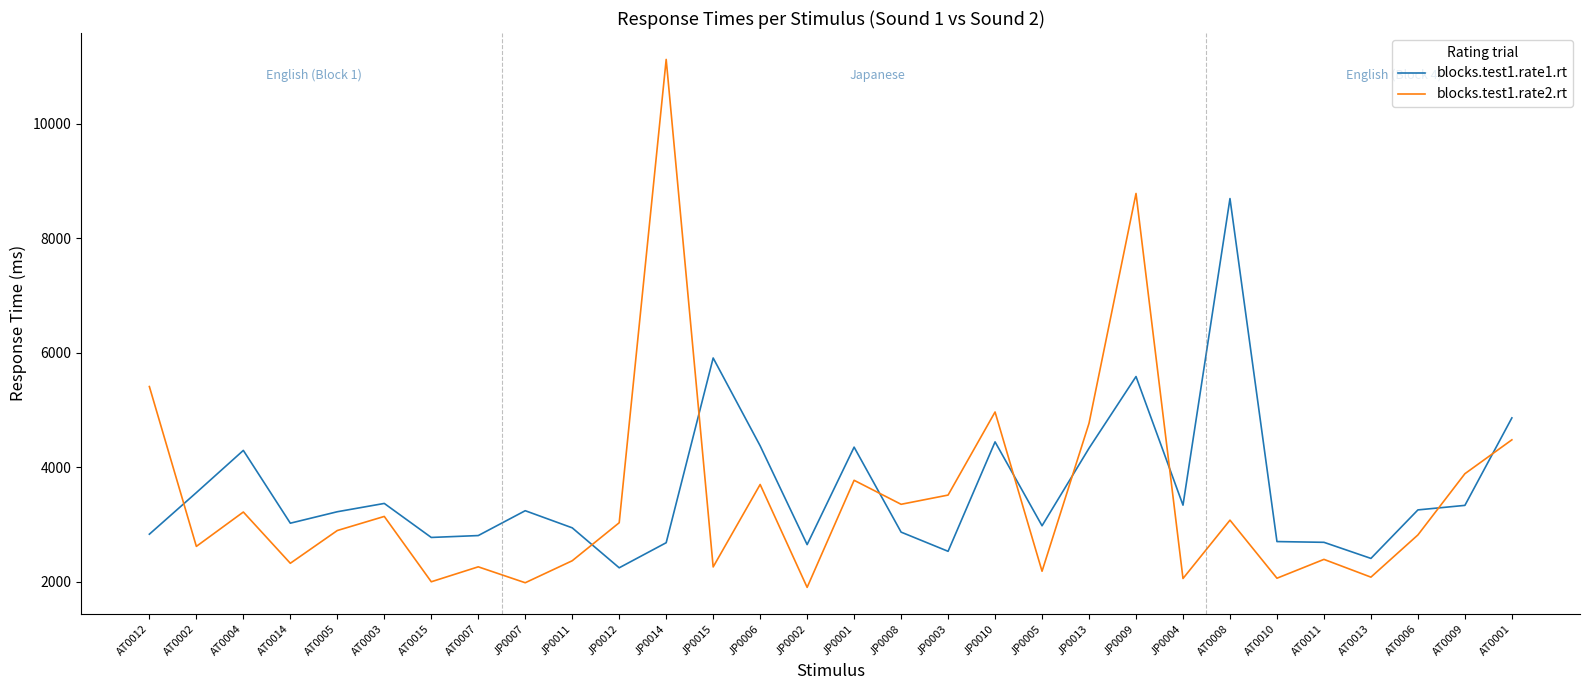

What is the total value across all series at AT0006?

6071